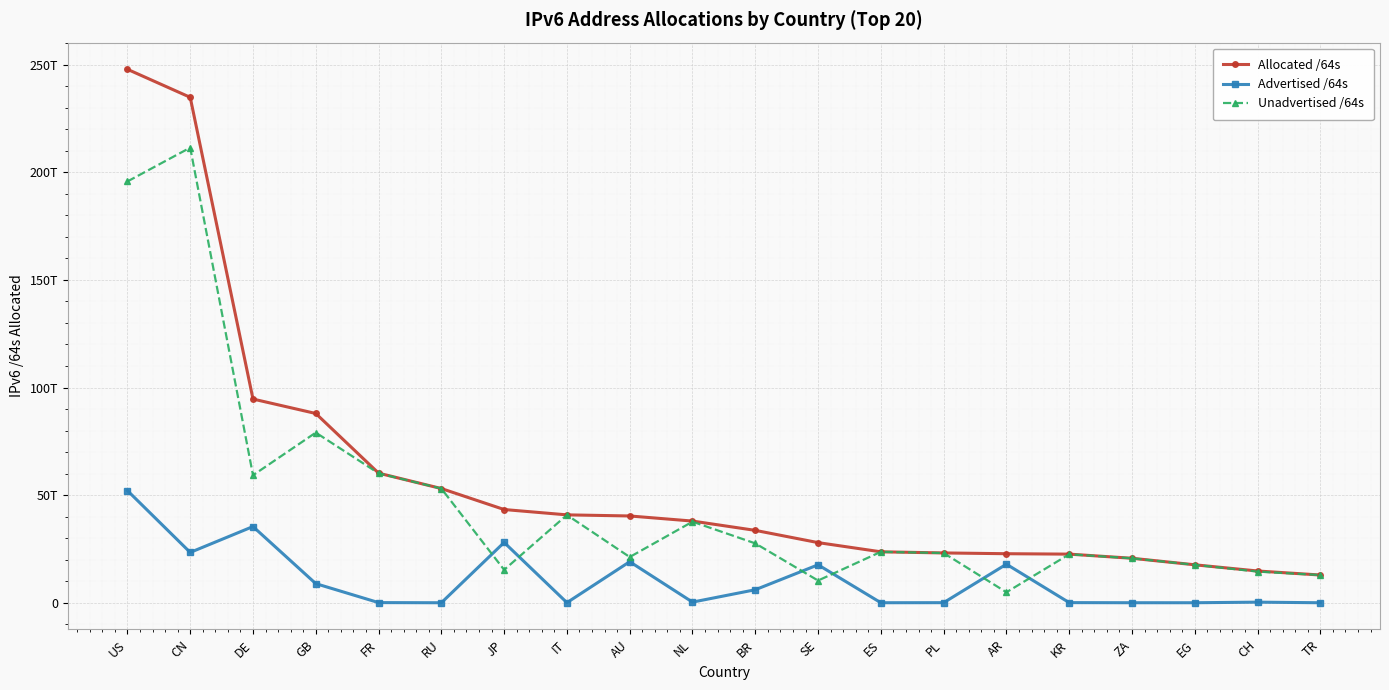

Is this an area chart (filled region under the line)?

No